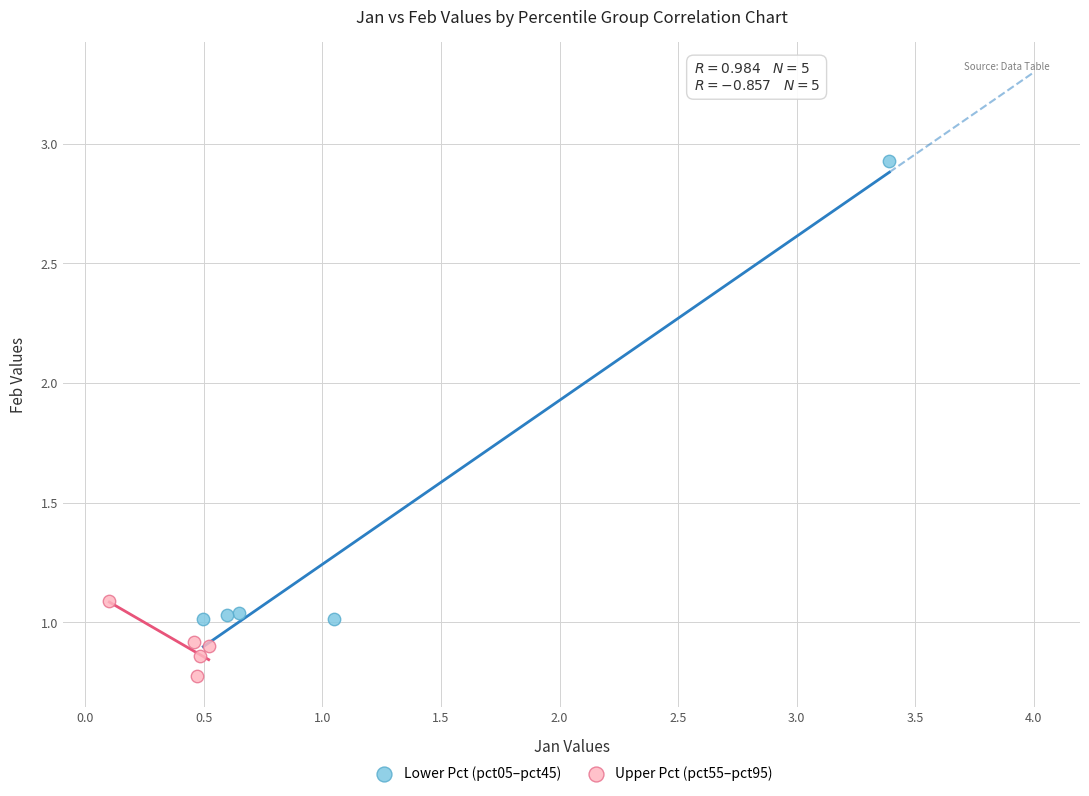

Which series reaches the maximum Y coordinate?

Lower Pct (pct05–pct45)